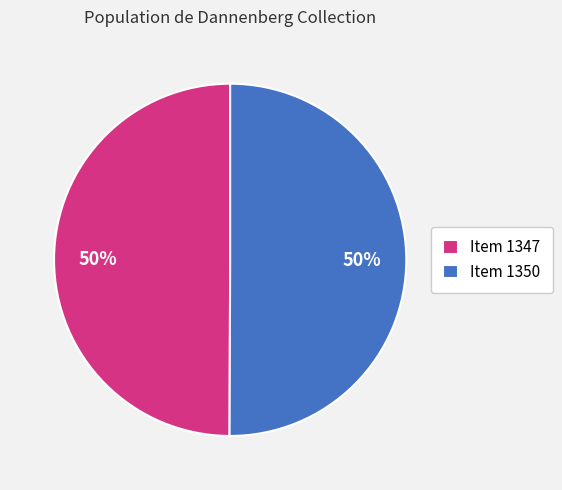

Is it true that Item 1350 is 50% of the pie?

True